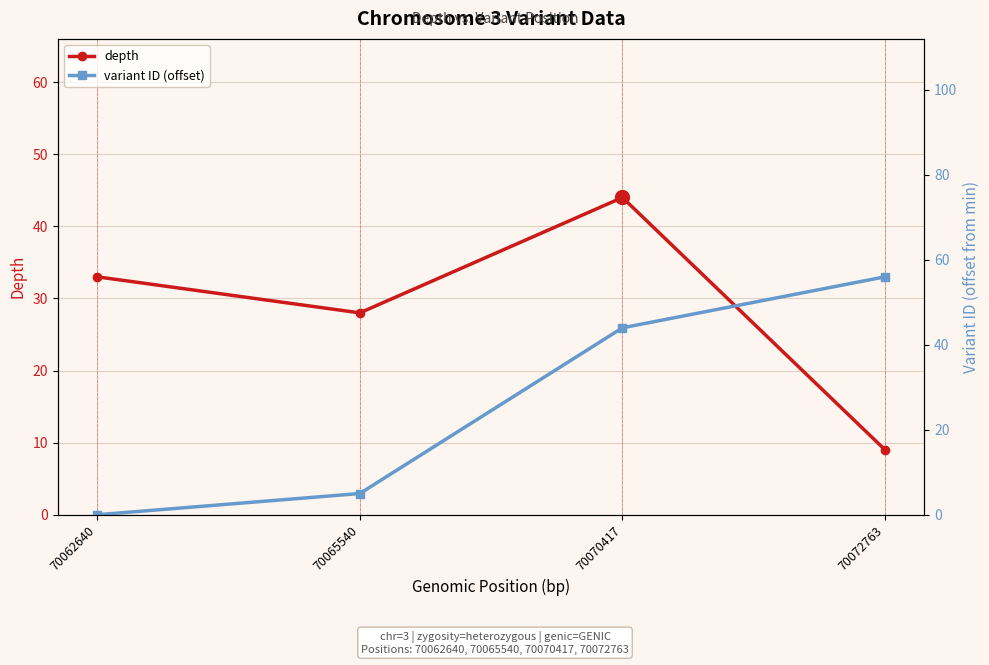

True or false: variant ID (offset) and depth cross at least once.

False